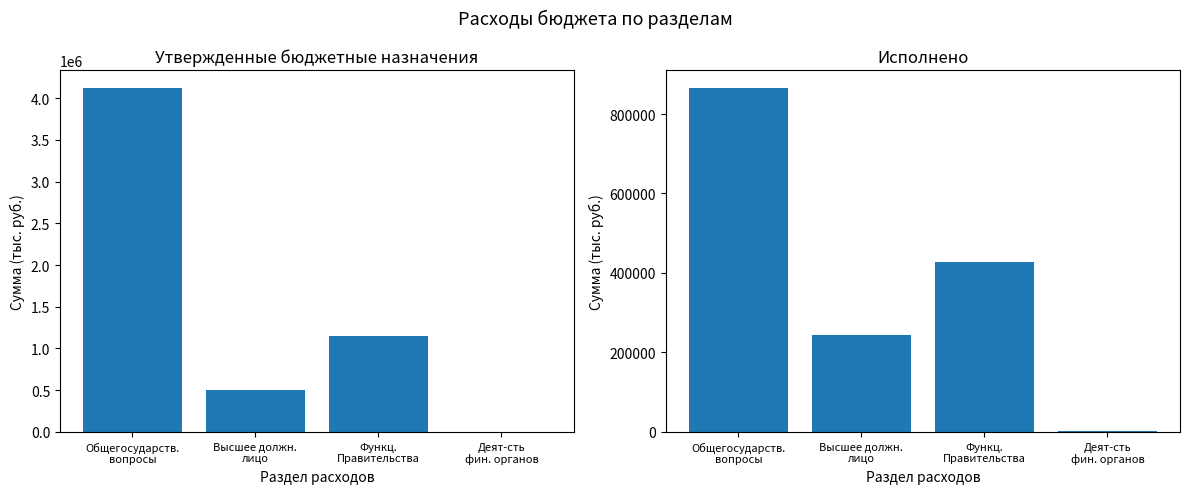

Which category has the highest value across all series?

Общегосударств.
вопросы